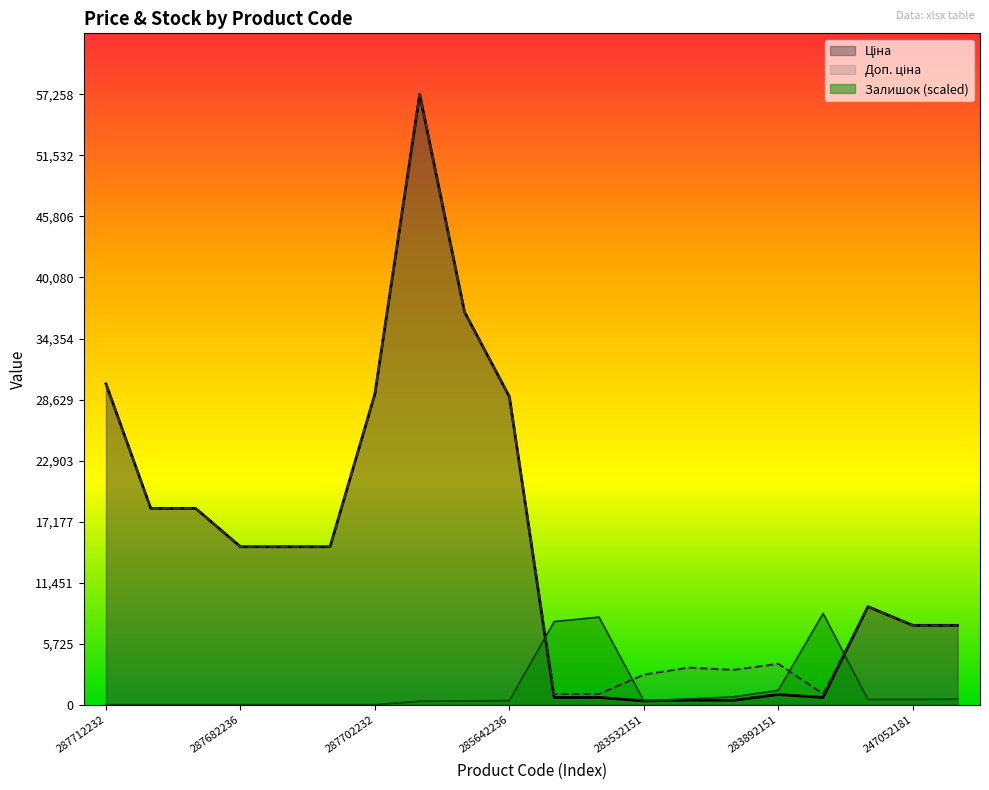

Reading left to right, extract all data points from this chart.

Ціна: 30102.8	18420.9	18420.9	14817.6	14817.6	14817.6	29152.3	57258.0	36841.8	28901.7	679.8	679.8	352.6	434.3	408.2	958.4	679.8	9196.3	7444.6	7444.6
Доп. ціна: 30102.8	18420.9	18420.9	14817.6	14817.6	14817.6	29152.3	57258.0	36841.8	28901.7	1004.1	1004.1	2821.2	3474.1	3265.8	3833.8	1004.1	9196.3	7444.6	7444.6
Залишок: 0.0	0.0	0.0	0.0	0.0	0.0	0.0	319.9	344.5	393.8	7801.2	8219.6	369.1	541.4	738.3	1353.5	8564.1	492.2	492.2	516.8